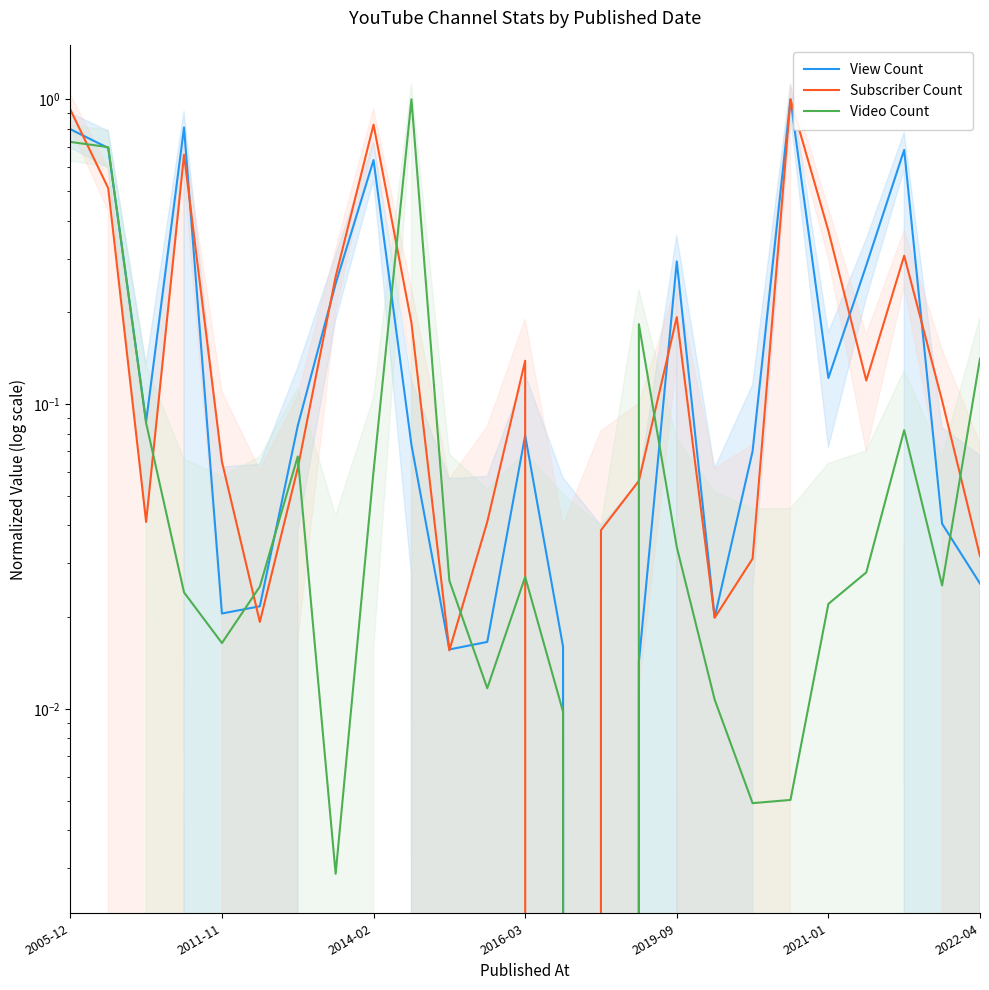

What is the difference between the second highest and second lowest values in the Subscriber Count series?

0.9